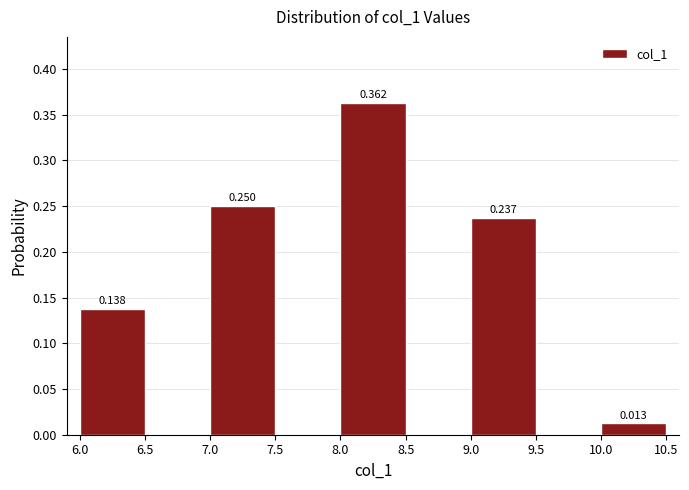

Over which range of the x-axis is the bar tallest?

8.0 to 8.5